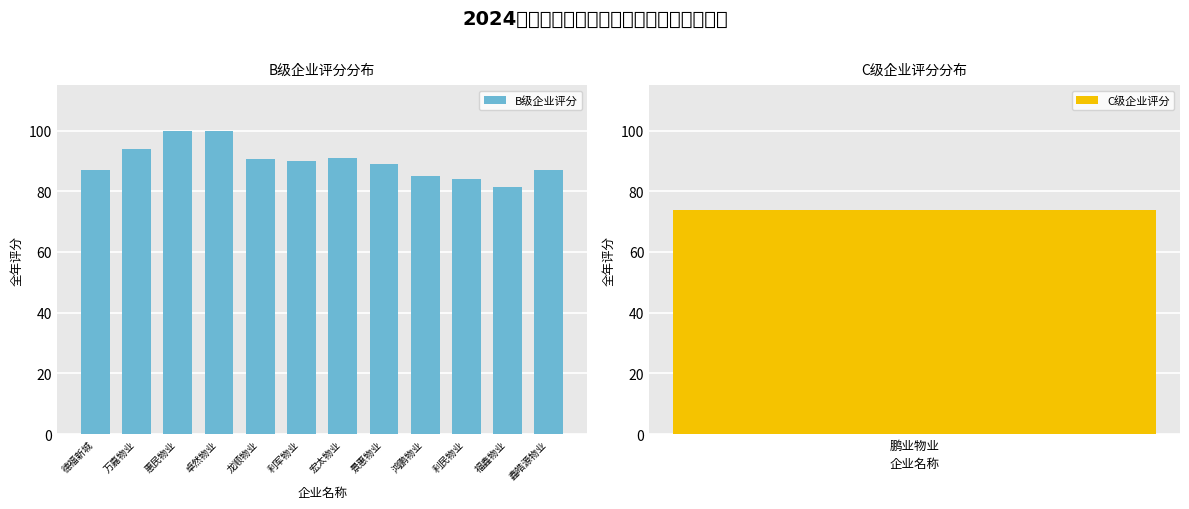

At which category does the chart reach its peak across all series?

惠民物业